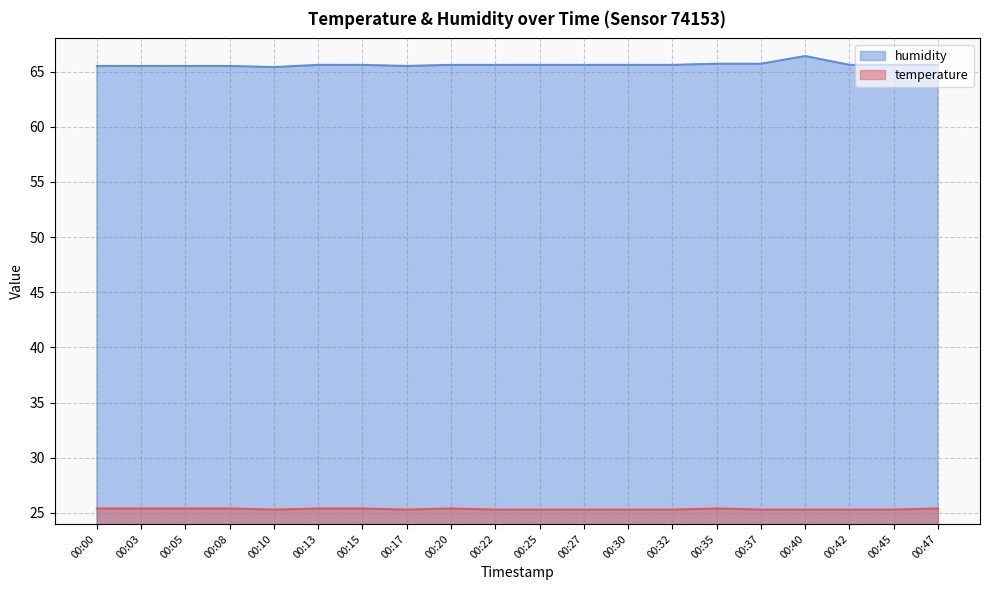

Rank the series by their average value, from highest to lowest.

humidity, temperature